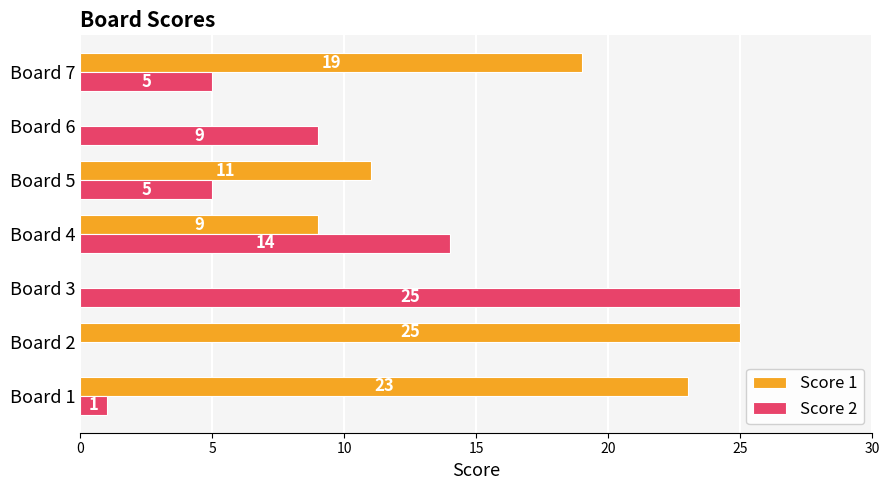

What is the average value of the Score 1 series?

12